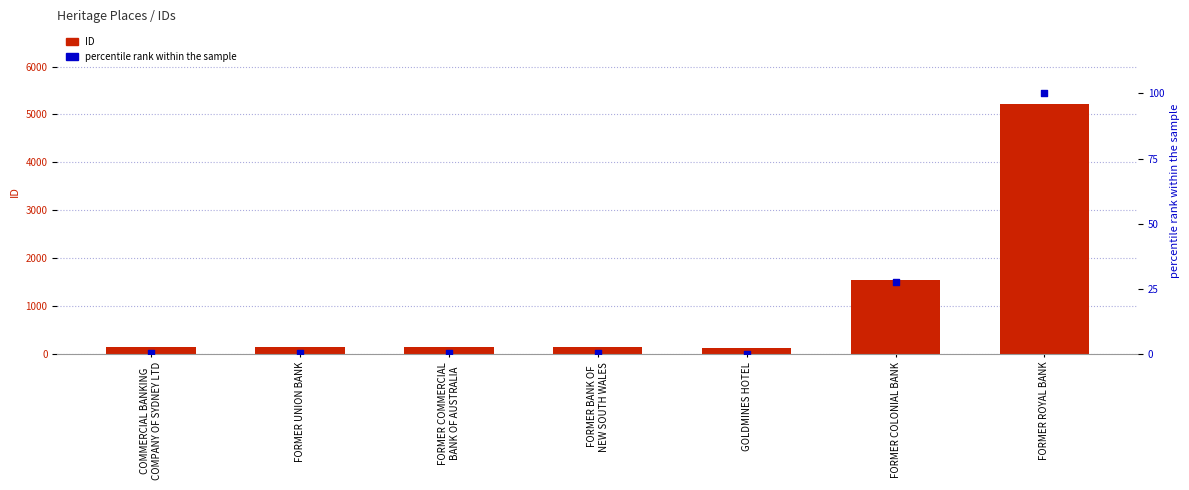

Which series contains the highest Y value?

ID